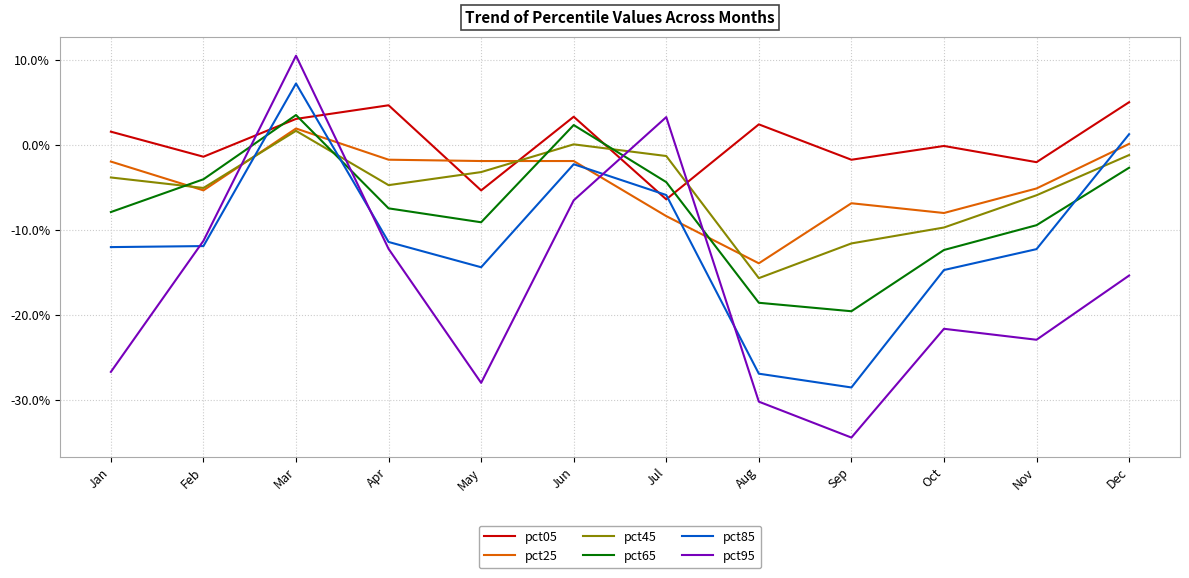

At which label is pct65 closest to 0?

Jun